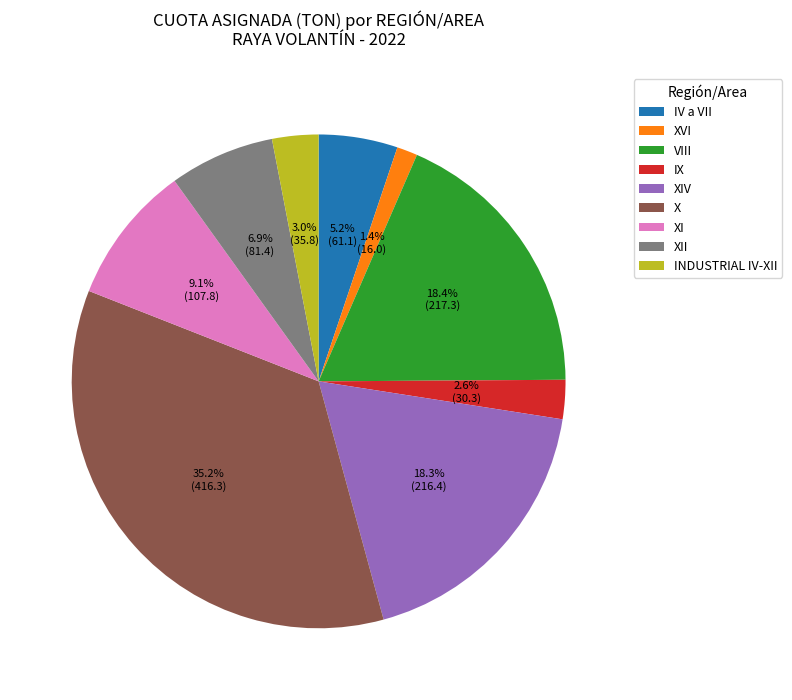

Is it true that XI is 17% of the pie?

False